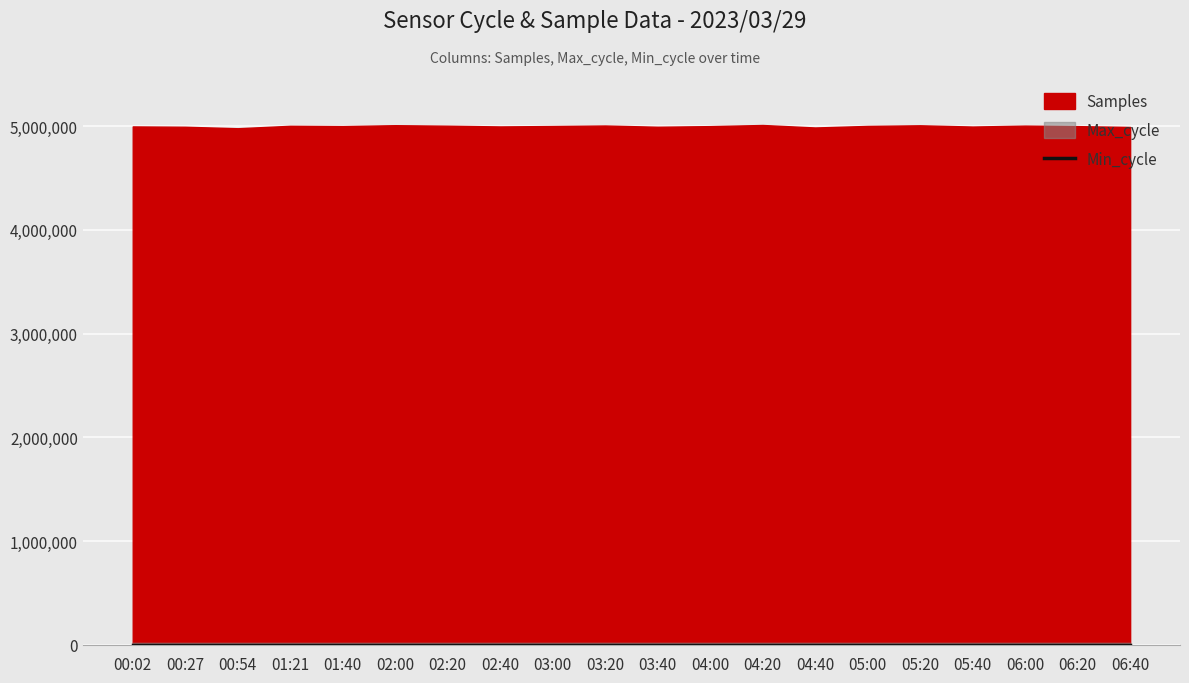

True or false: Max_cycle and Samples cross at least once.

False